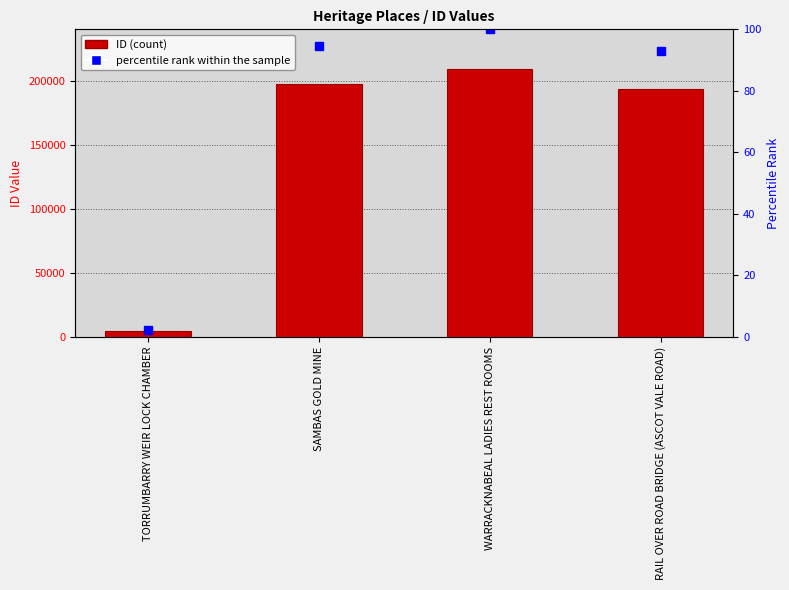

How many values in the ID series are below 198045?

2